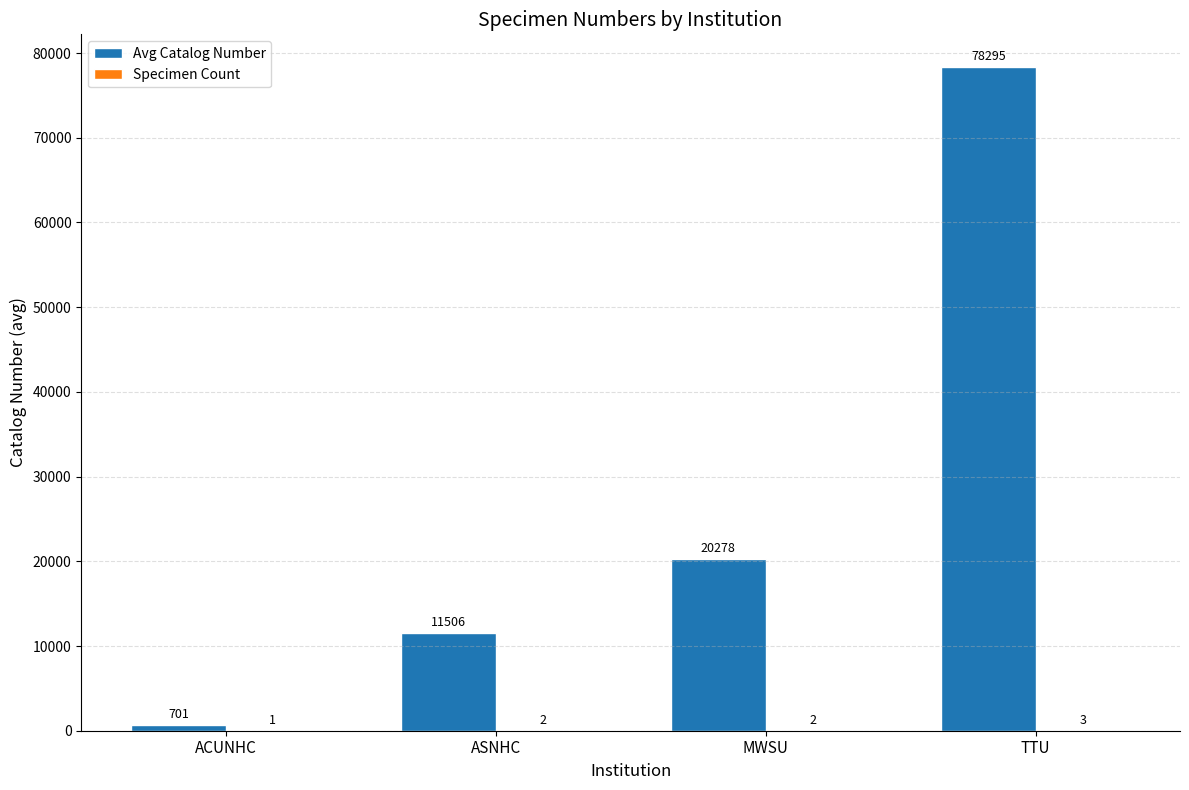

Which series has the largest range (max minus min)?

Avg Catalog Number